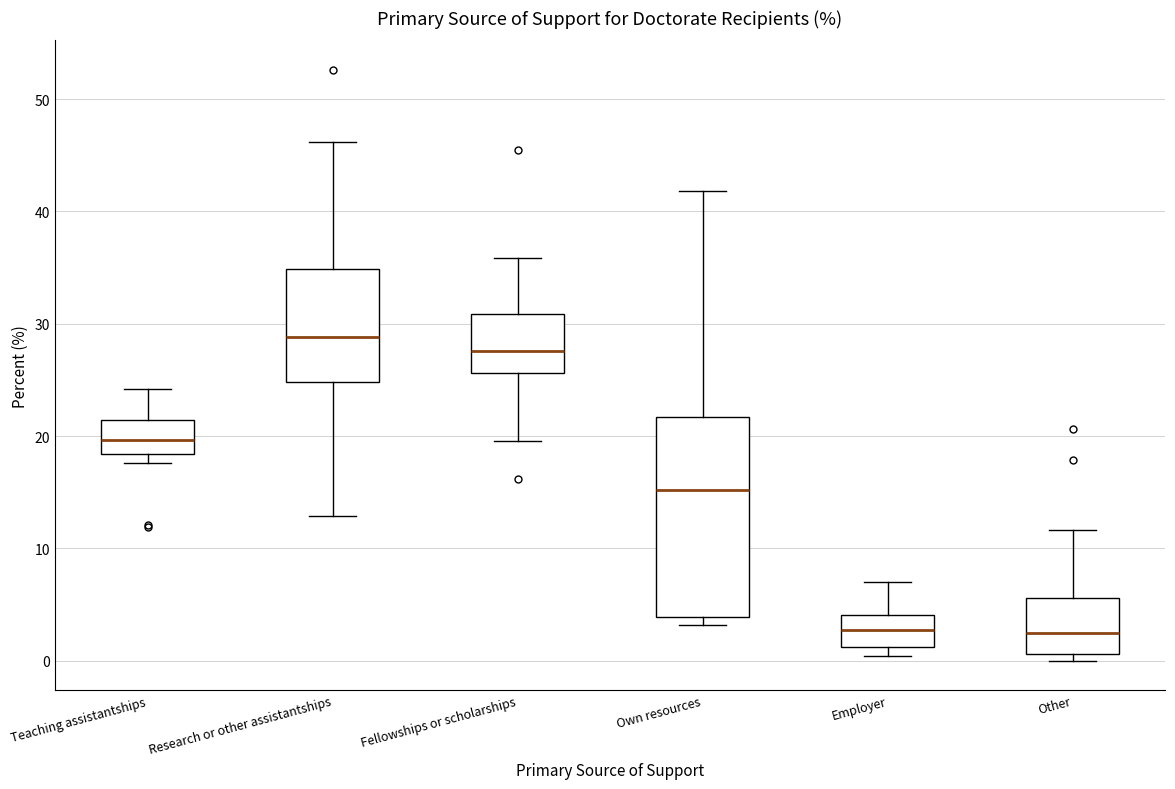

Which box is the tallest, from its lower edge to its upper edge?

Own resources